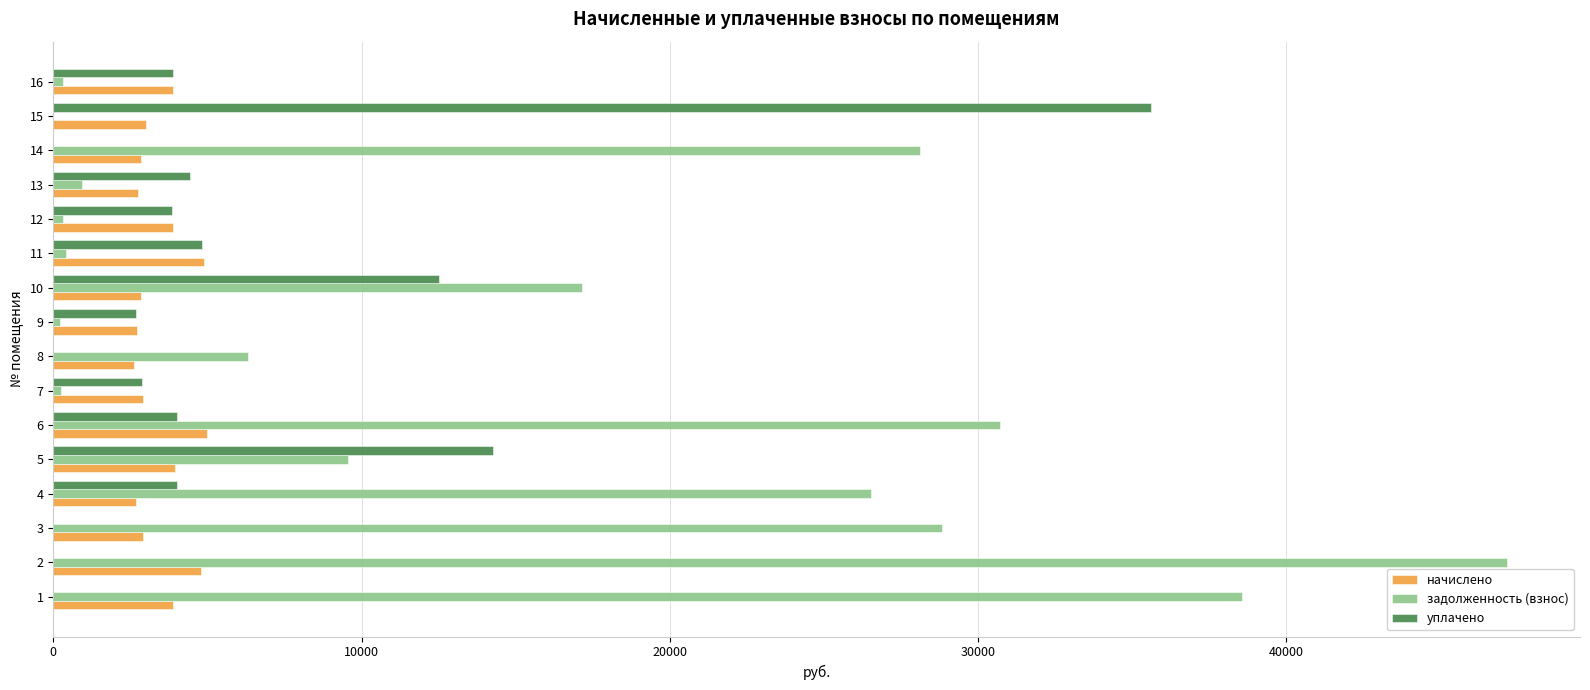

What is the sum of all начислено values?

55563.4